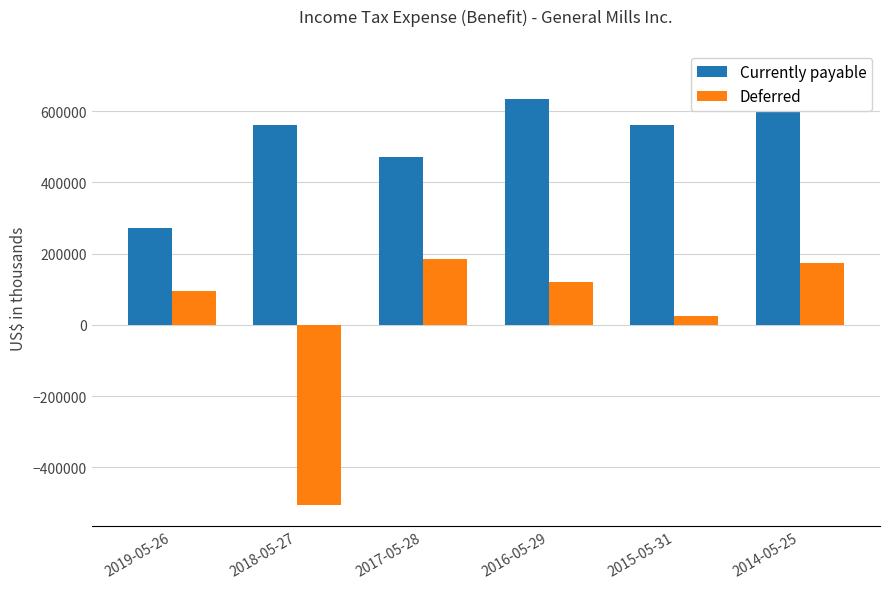

Reading right to left, extract all data points from this chart.

Currently payable: 2014-05-25=710800	2015-05-31=561500	2016-05-29=634600	2017-05-28=471300	2018-05-27=561600	2019-05-26=271800
Deferred: 2014-05-25=172500	2015-05-31=25300	2016-05-29=120600	2017-05-28=183900	2018-05-27=-504300	2019-05-26=96000